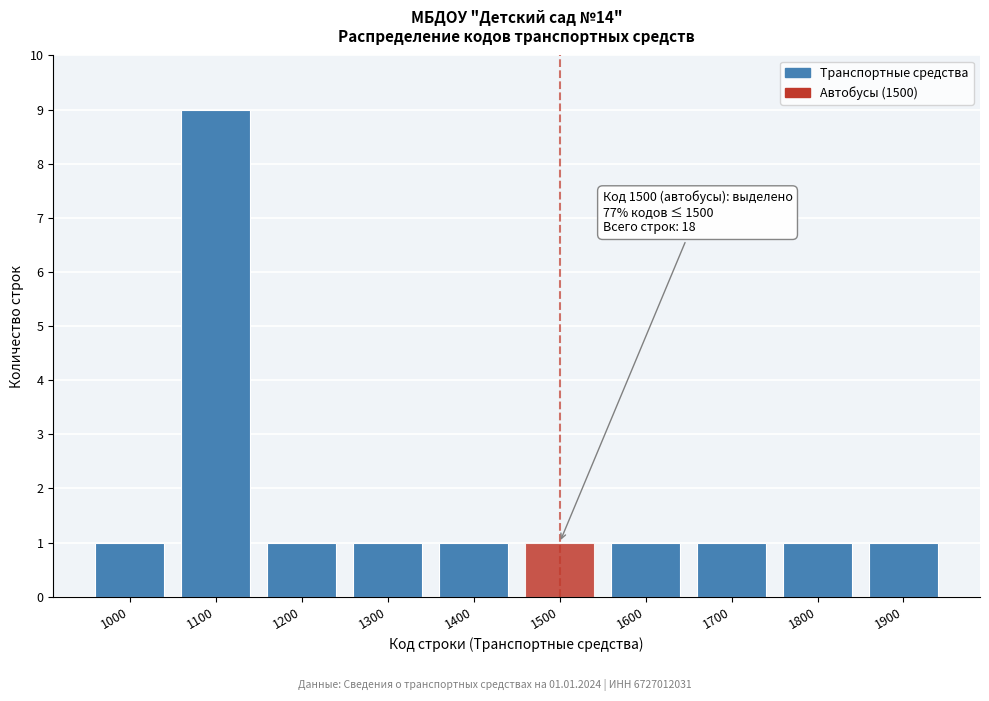

Reading right to left, extract all data points from this chart.

1900=1	1800=1	1700=1	1600=1	1500=1	1400=1	1300=1	1200=1	1100=9	1000=1